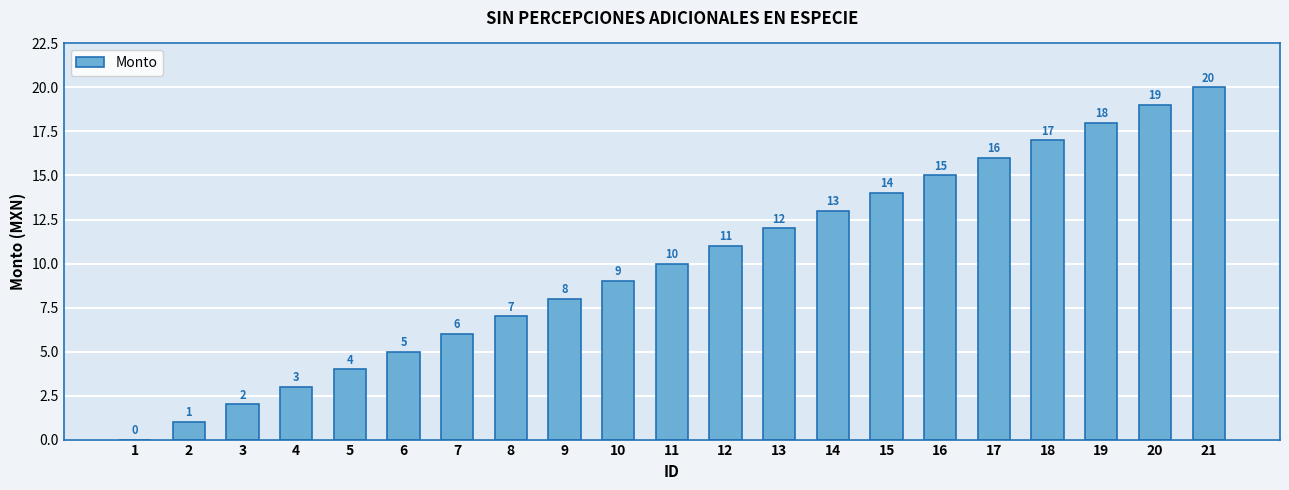

The chart shows a value of 3 at 4. True or false?

True